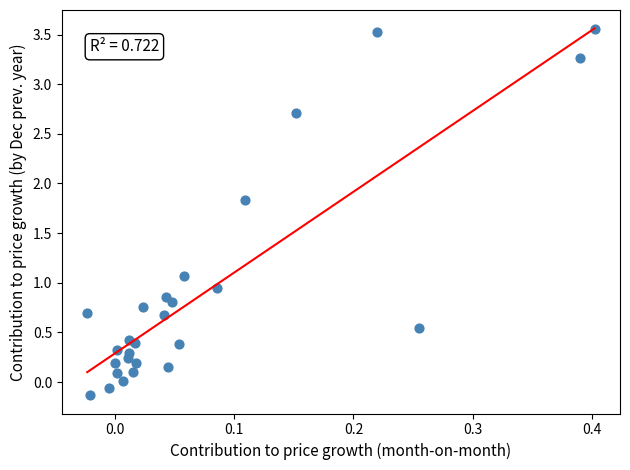

What is the range of Y values (max minus min)?

3.7